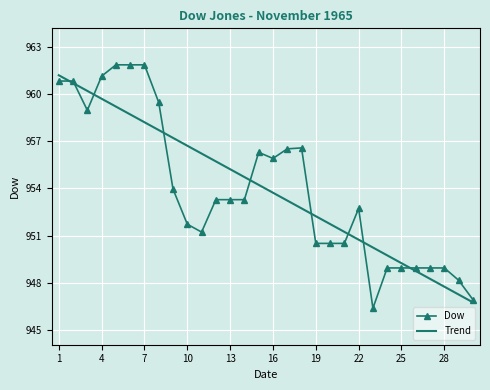

Which series has the widest spread of values?

Dow